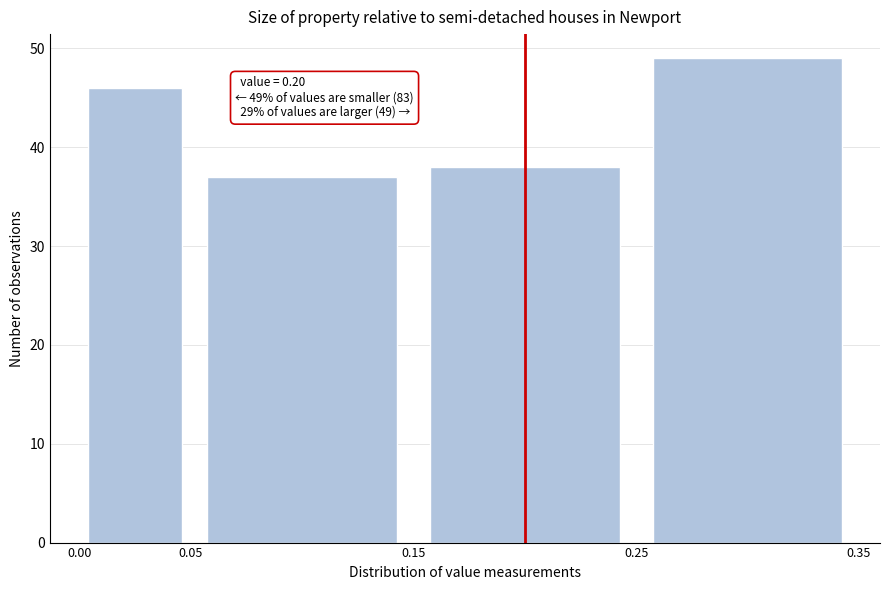

Which range on the x-axis has the tallest bar?

0.25 to 0.35